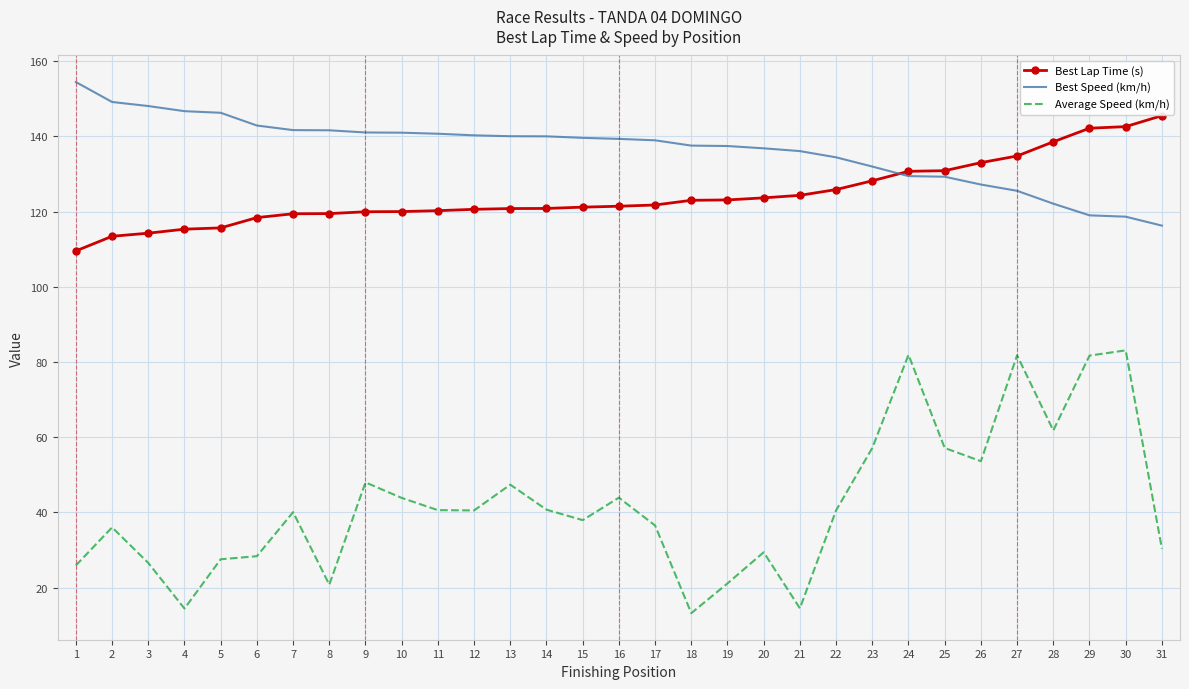

True or false: Best Lap Time (s) and Best Speed (km/h) cross at least once.

True